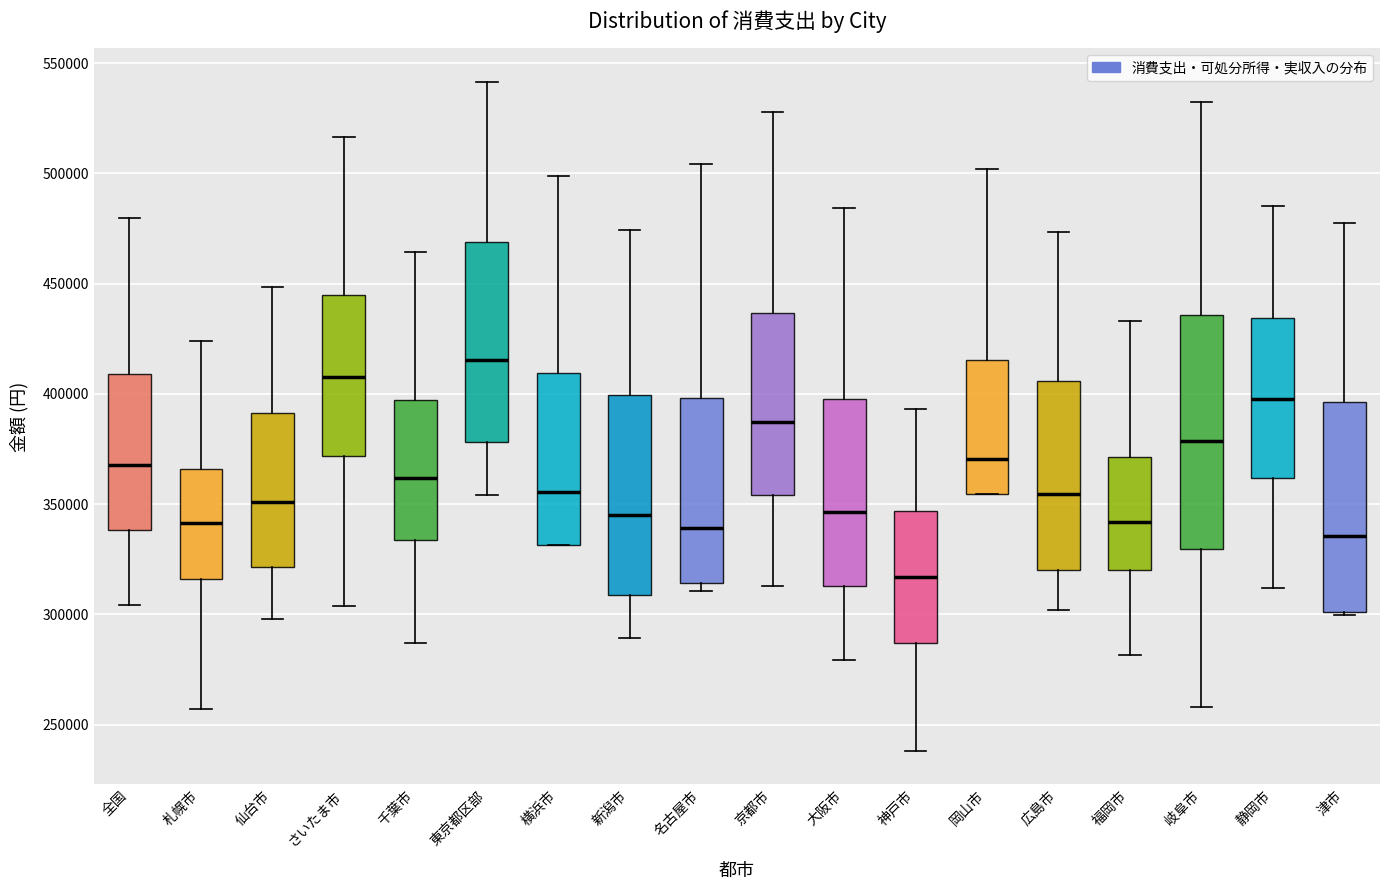

Reading left to right, transcribe this box plot: for each box, give where its median line is, the range the box spans, and where its two whiskers end, as read against the y-axis. The values are not printed on the chart, so give them approximately, as read against the axis.

全国: median 370000, box 340000 to 410000, whiskers 305000 to 480000
札幌市: median 340000, box 315000 to 365000, whiskers 255000 to 425000
仙台市: median 350000, box 320000 to 390000, whiskers 300000 to 450000
さいたま市: median 410000, box 370000 to 445000, whiskers 305000 to 515000
千葉市: median 360000, box 335000 to 395000, whiskers 285000 to 465000
東京都区部: median 415000, box 380000 to 470000, whiskers 355000 to 540000
横浜市: median 355000, box 330000 to 410000, whiskers 330000 to 500000
新潟市: median 345000, box 310000 to 400000, whiskers 290000 to 475000
名古屋市: median 340000, box 315000 to 400000, whiskers 310000 to 505000
京都市: median 385000, box 355000 to 435000, whiskers 315000 to 530000
大阪市: median 345000, box 315000 to 400000, whiskers 280000 to 485000
神戸市: median 315000, box 285000 to 345000, whiskers 240000 to 395000
岡山市: median 370000, box 355000 to 415000, whiskers 355000 to 500000
広島市: median 355000, box 320000 to 405000, whiskers 300000 to 475000
福岡市: median 340000, box 320000 to 370000, whiskers 280000 to 435000
岐阜市: median 380000, box 330000 to 435000, whiskers 260000 to 530000
静岡市: median 400000, box 360000 to 435000, whiskers 310000 to 485000
津市: median 335000, box 300000 to 395000, whiskers 300000 (just below the box's lower edge) to 475000